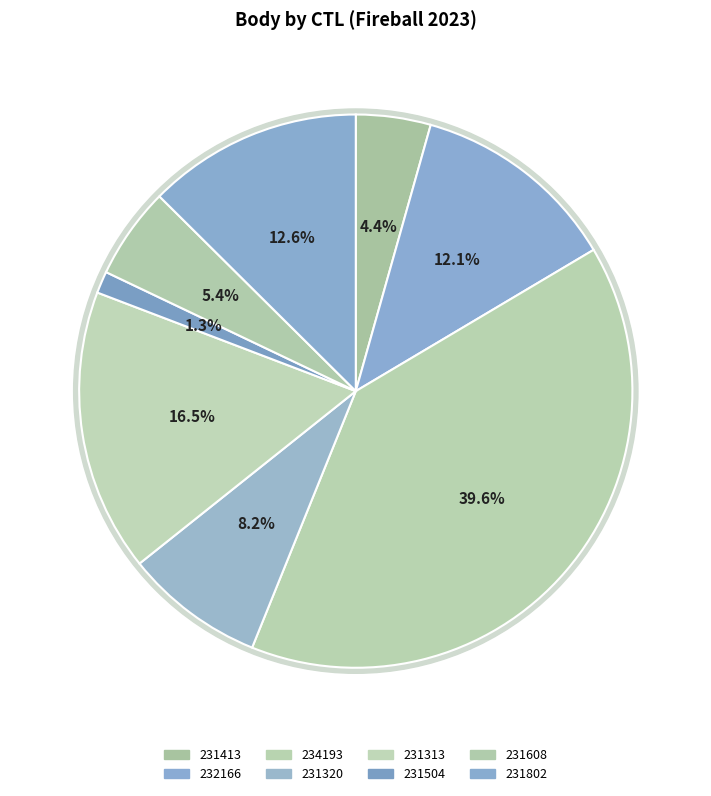

How many slices are in this pie chart?

8